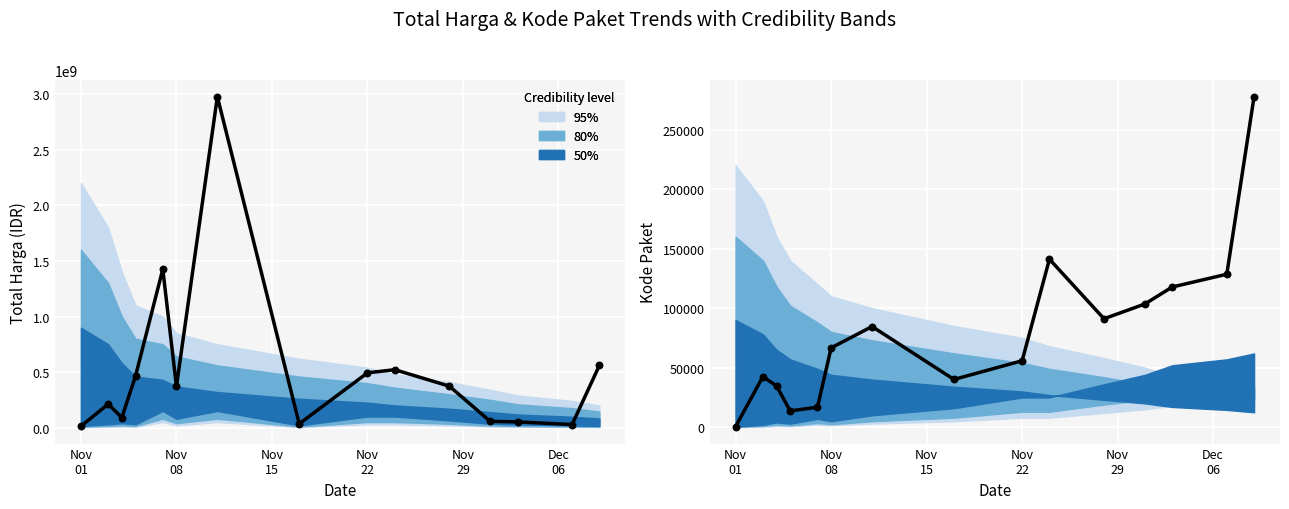

What is the total value across all series at Nov 08?

370632640